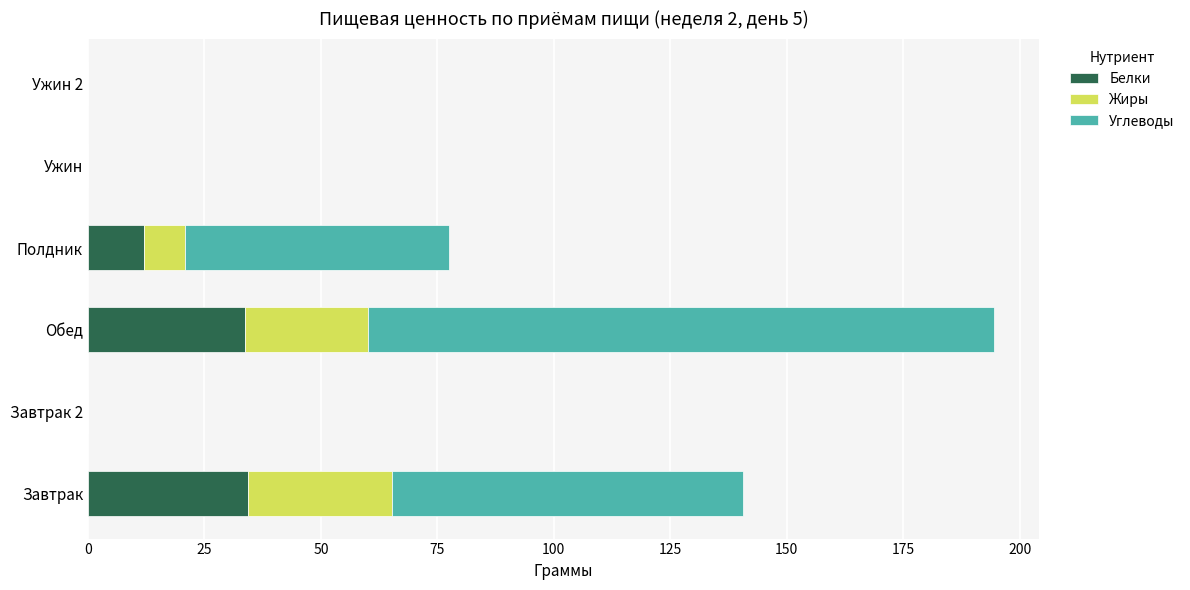

At which category is the sum across all series the highest?

Обед